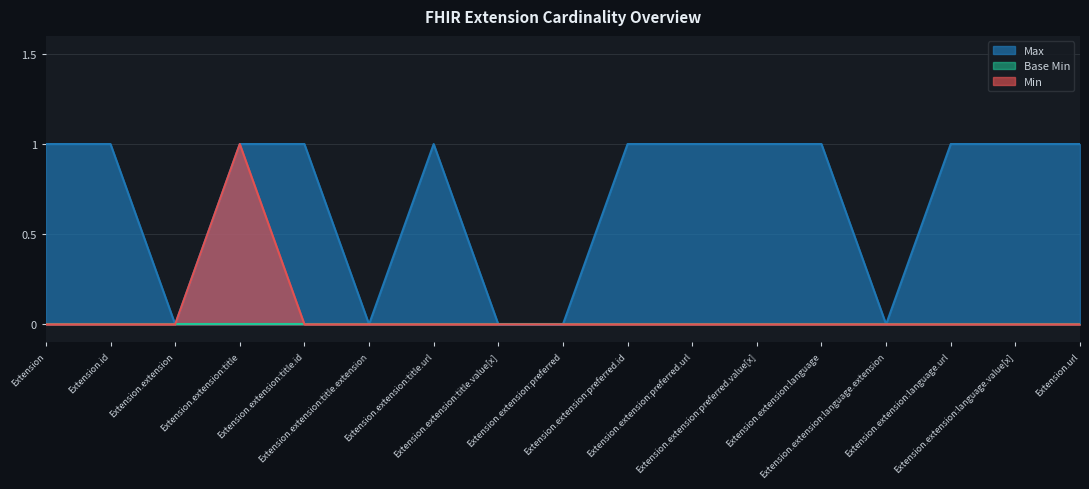

What is the average value of the Max series?

1